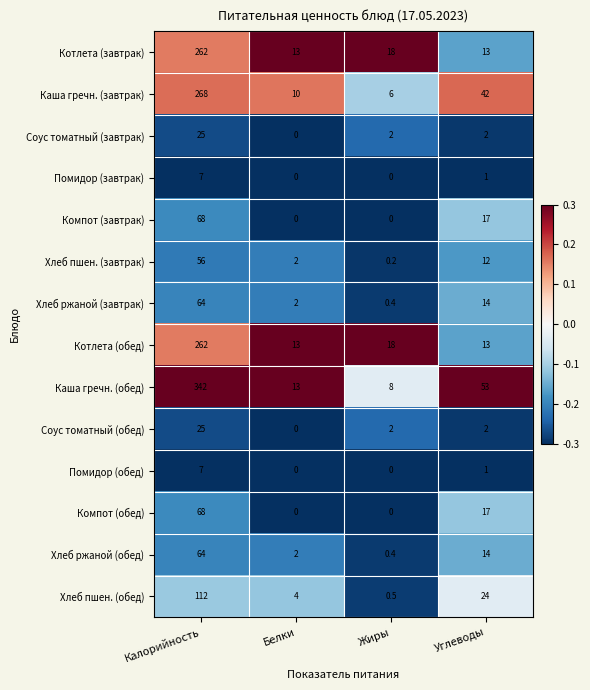

How many Компот (обед) values are between 0 and 68?

4